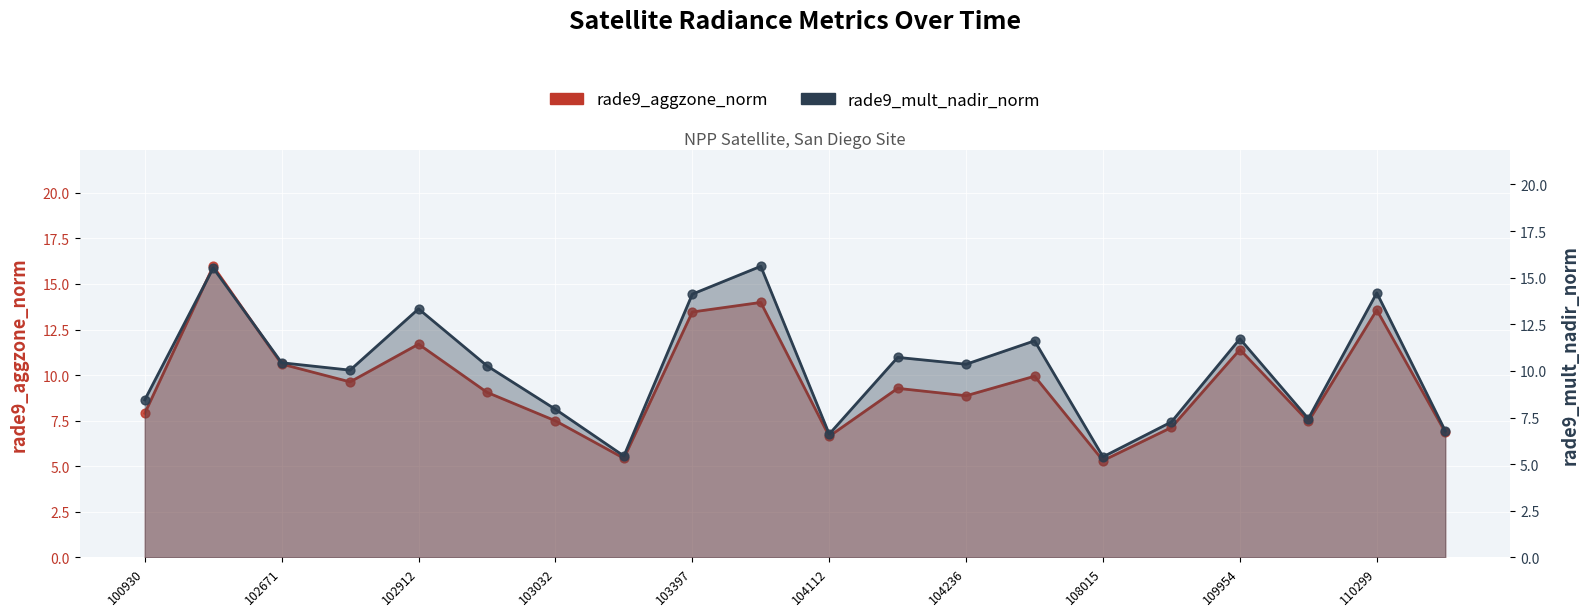

Is the value of rade9_mult_nadir_norm at 110299 greater than the value of rade9_aggzone_norm at 11?

Yes